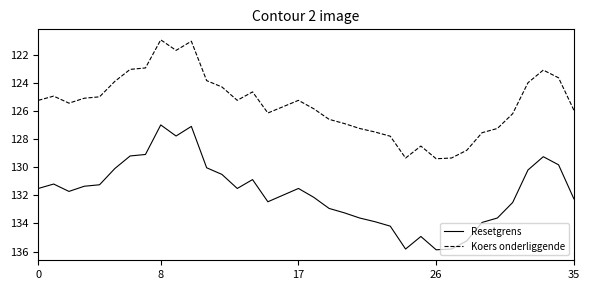

Rank the series by their average value, from highest to lowest.

Resetgrens, Koers onderliggende